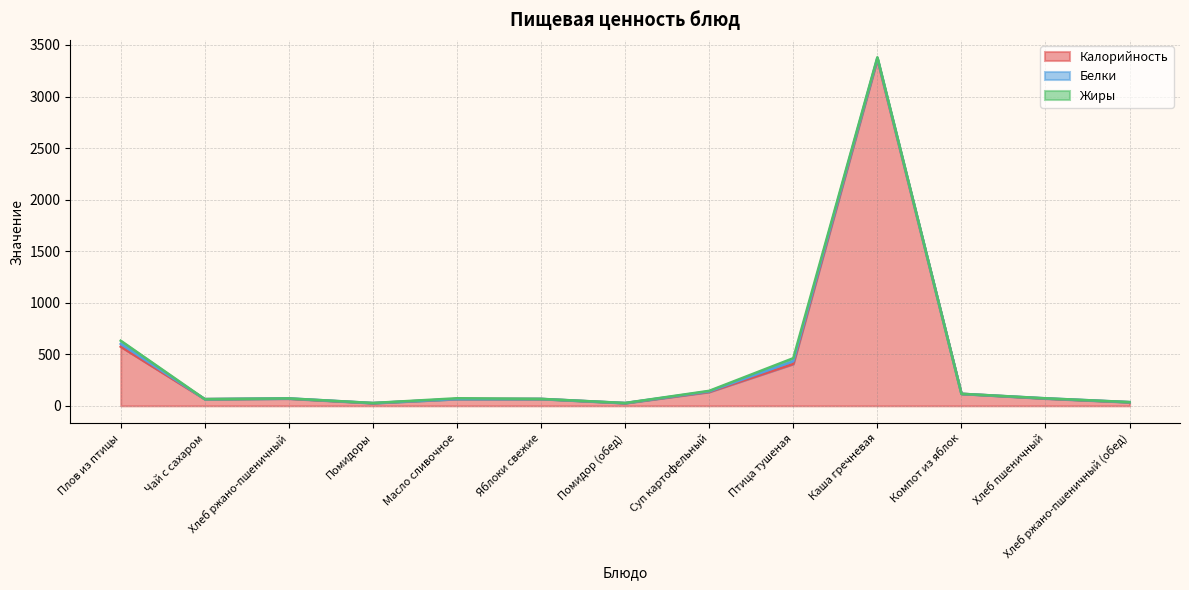

How many lines are shown in the chart?

3